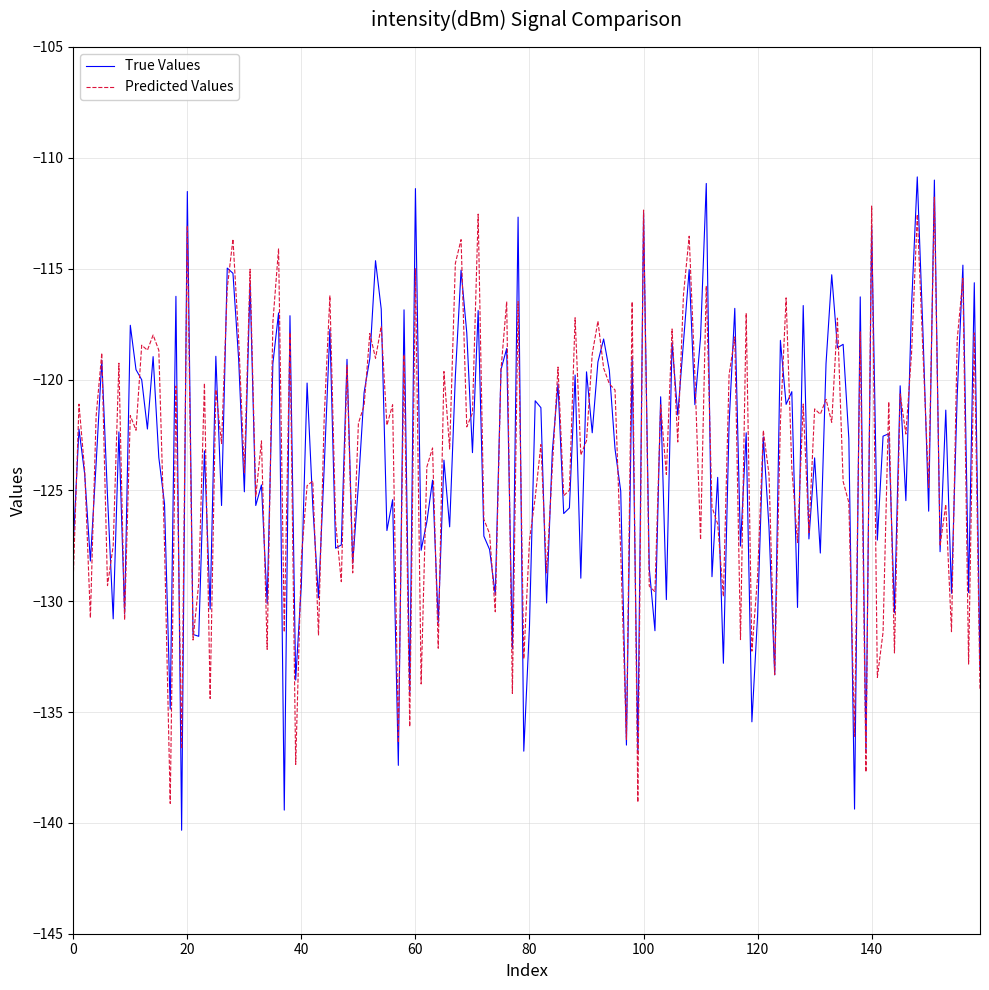

What is the greatest value displayed?

-110.9